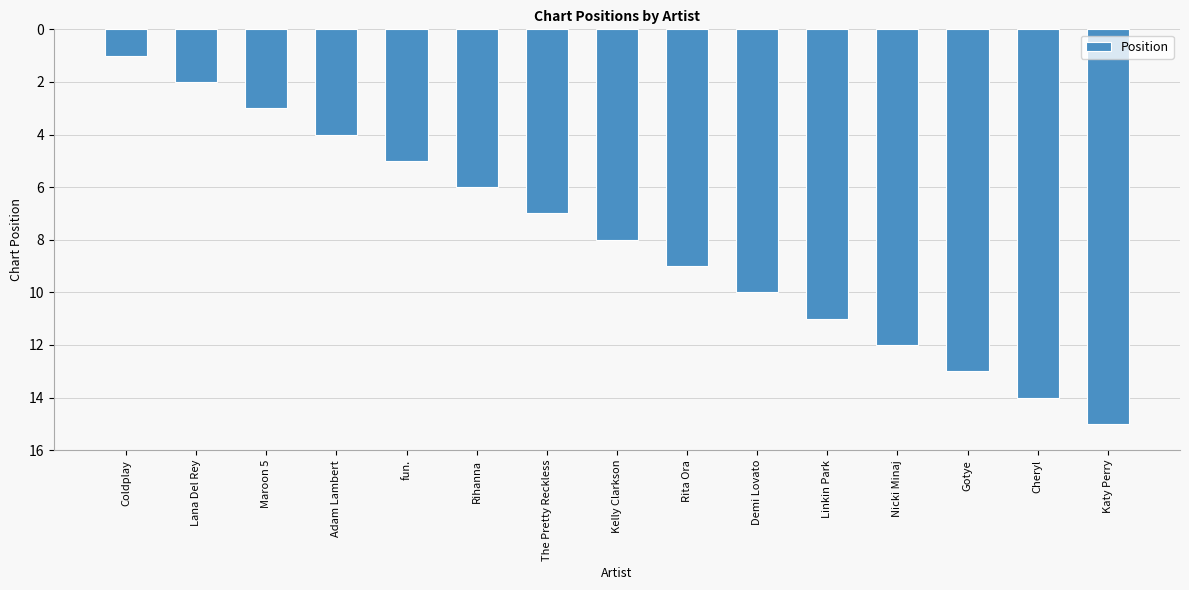

Rank the categories by value from highest to lowest.

Katy Perry, Cheryl, Gotye, Nicki Minaj, Linkin Park, Demi Lovato, Rita Ora, Kelly Clarkson, The Pretty Reckless, Rihanna, fun., Adam Lambert, Maroon 5, Lana Del Rey, Coldplay